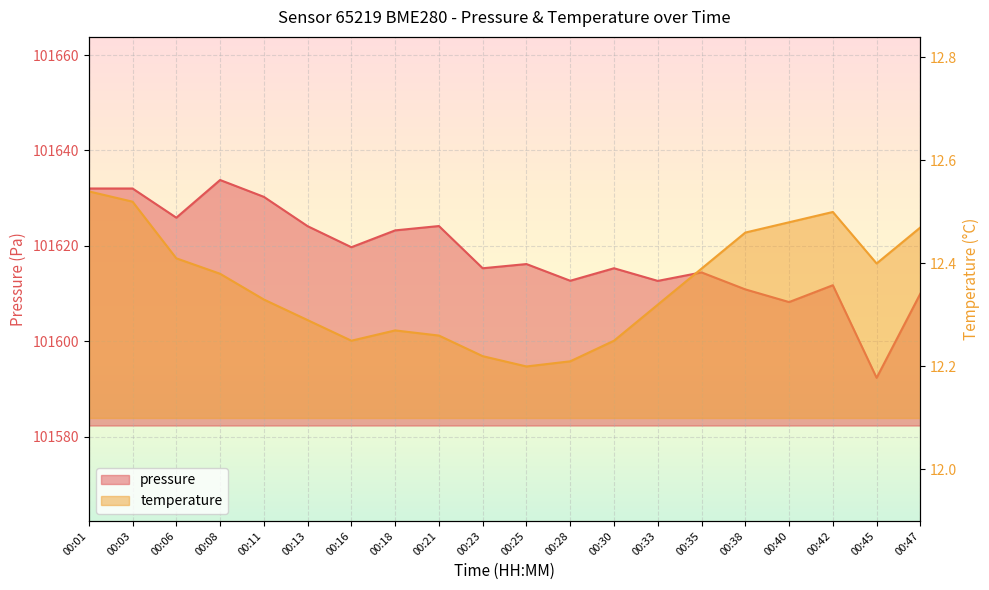

List the labels in order of pressure value, largest first.

00:08, 00:01, 00:03, 00:11, 00:06, 00:21, 00:13, 00:18, 00:16, 00:25, 00:23, 00:30, 00:35, 00:28, 00:33, 00:42, 00:38, 00:47, 00:40, 00:45